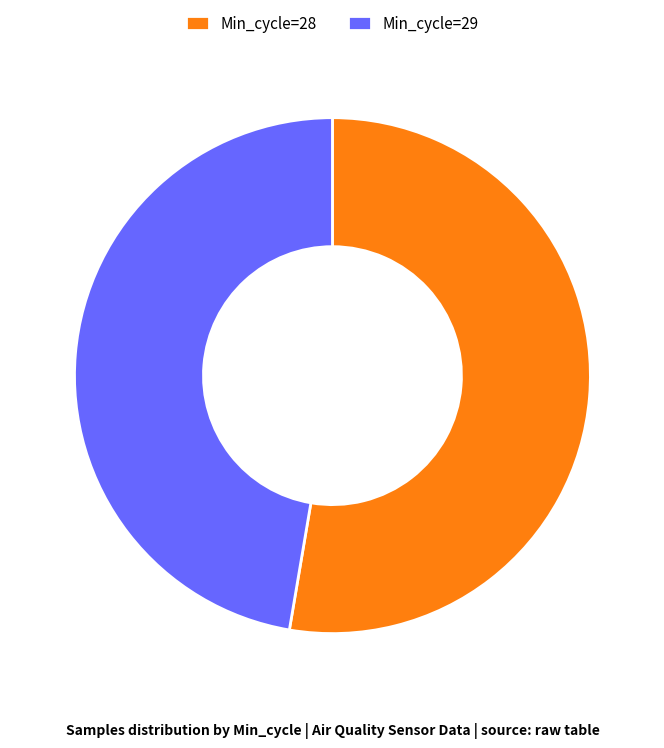

Which category accounts for the majority?

Min_cycle=28